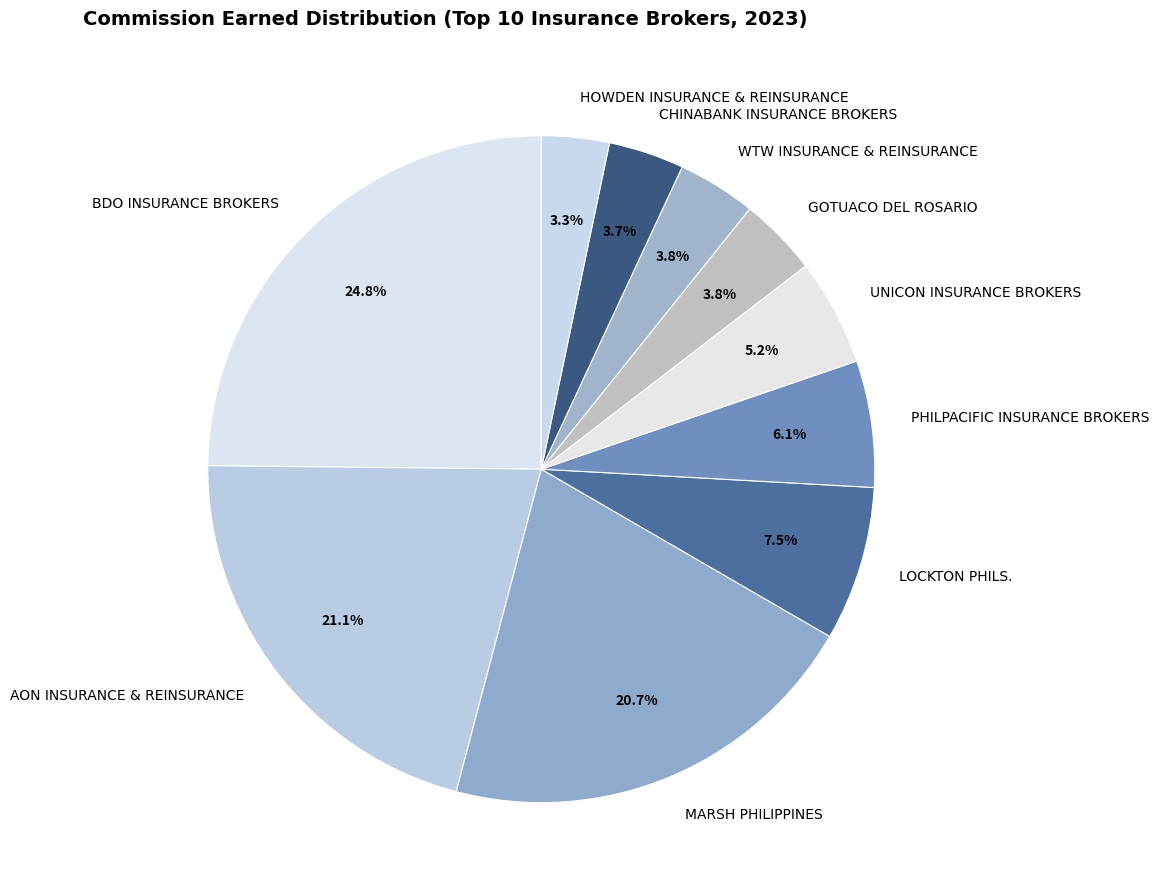

What is the ratio of the value at LOCKTON PHILS. to the value at BDO INSURANCE BROKERS?

0.3